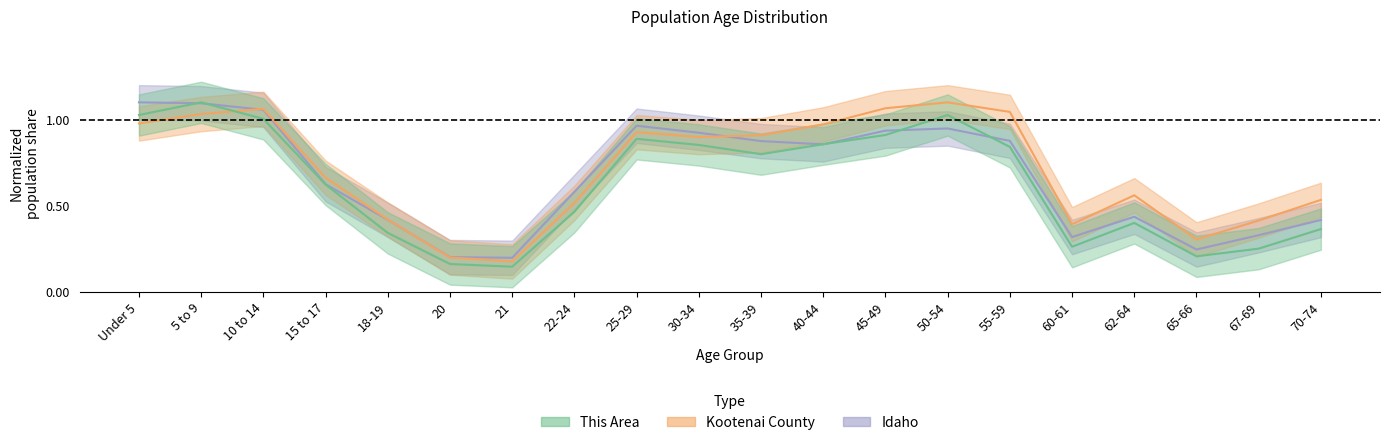

What is the value of the Kootenai County point at the 11th from the left?

0.9